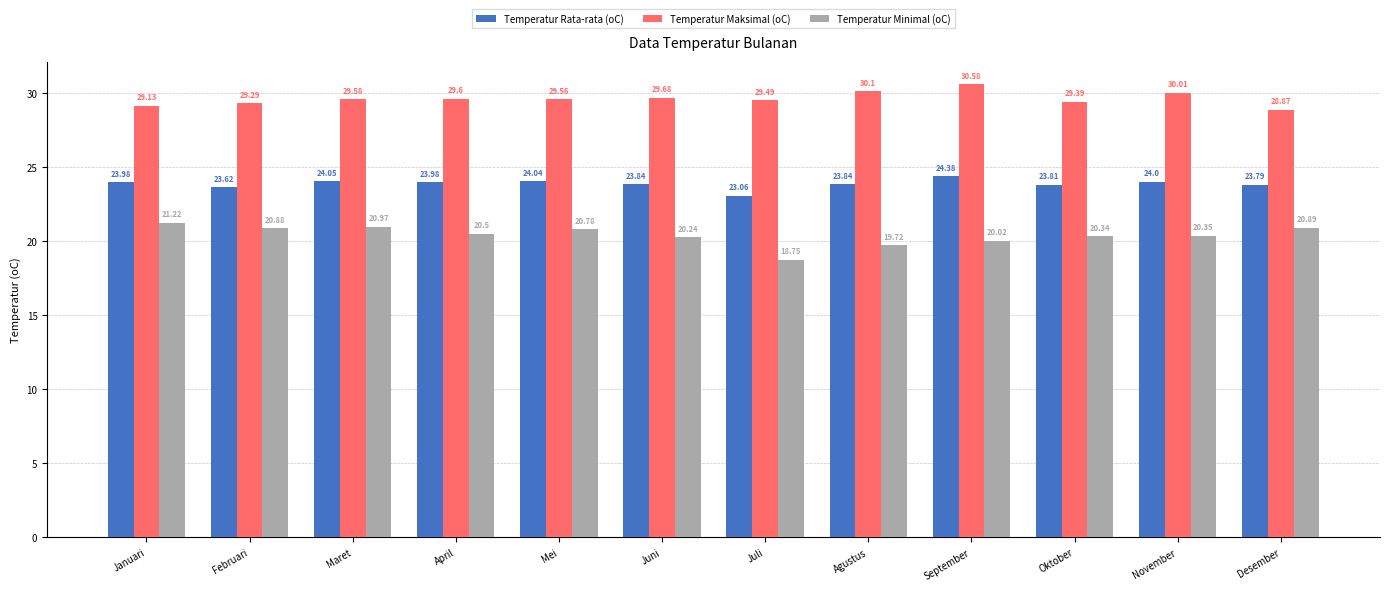

What is the label of the 5th bar from the left?

Mei